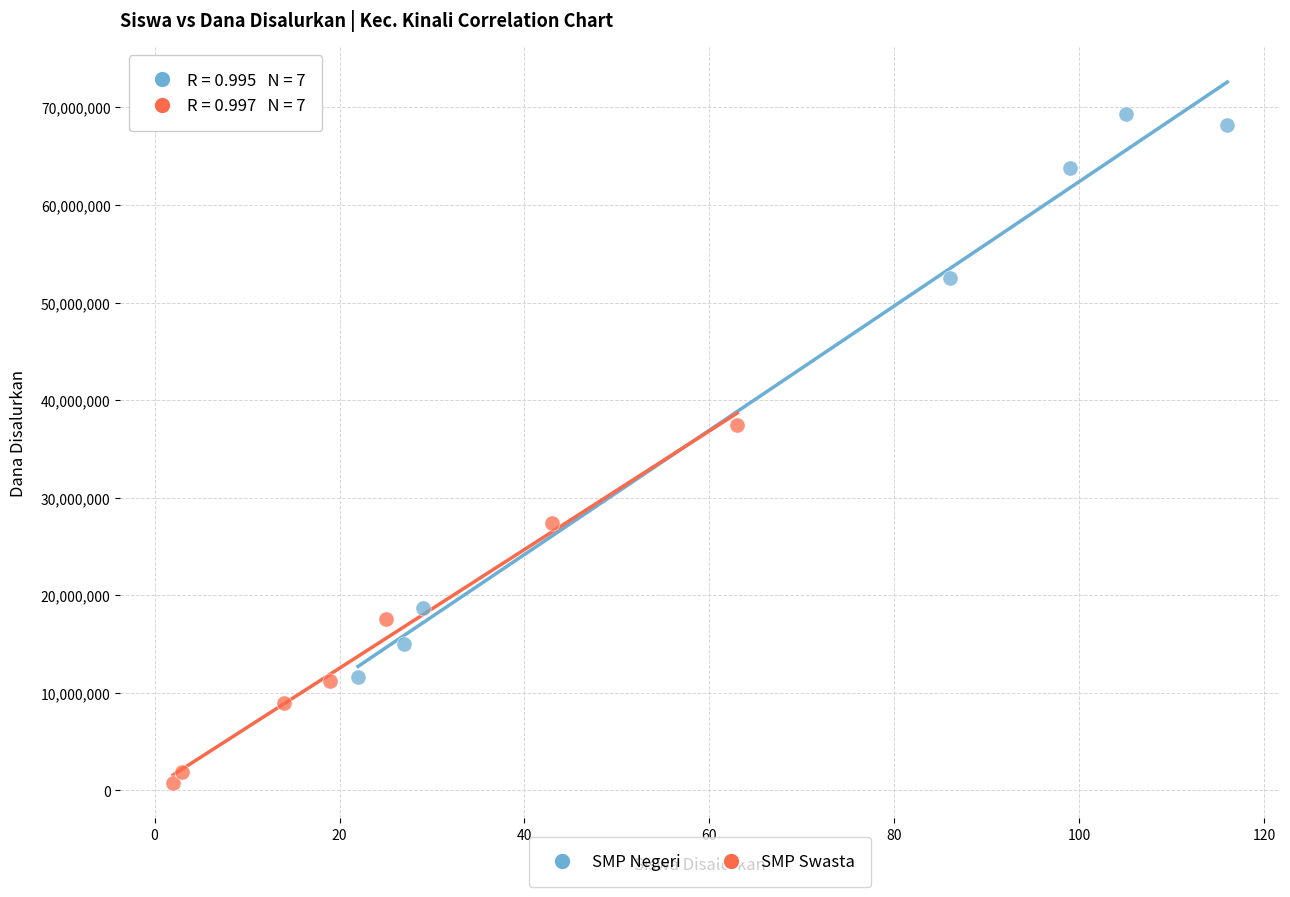

Which series has the largest Y range (max minus min)?

SMP Negeri